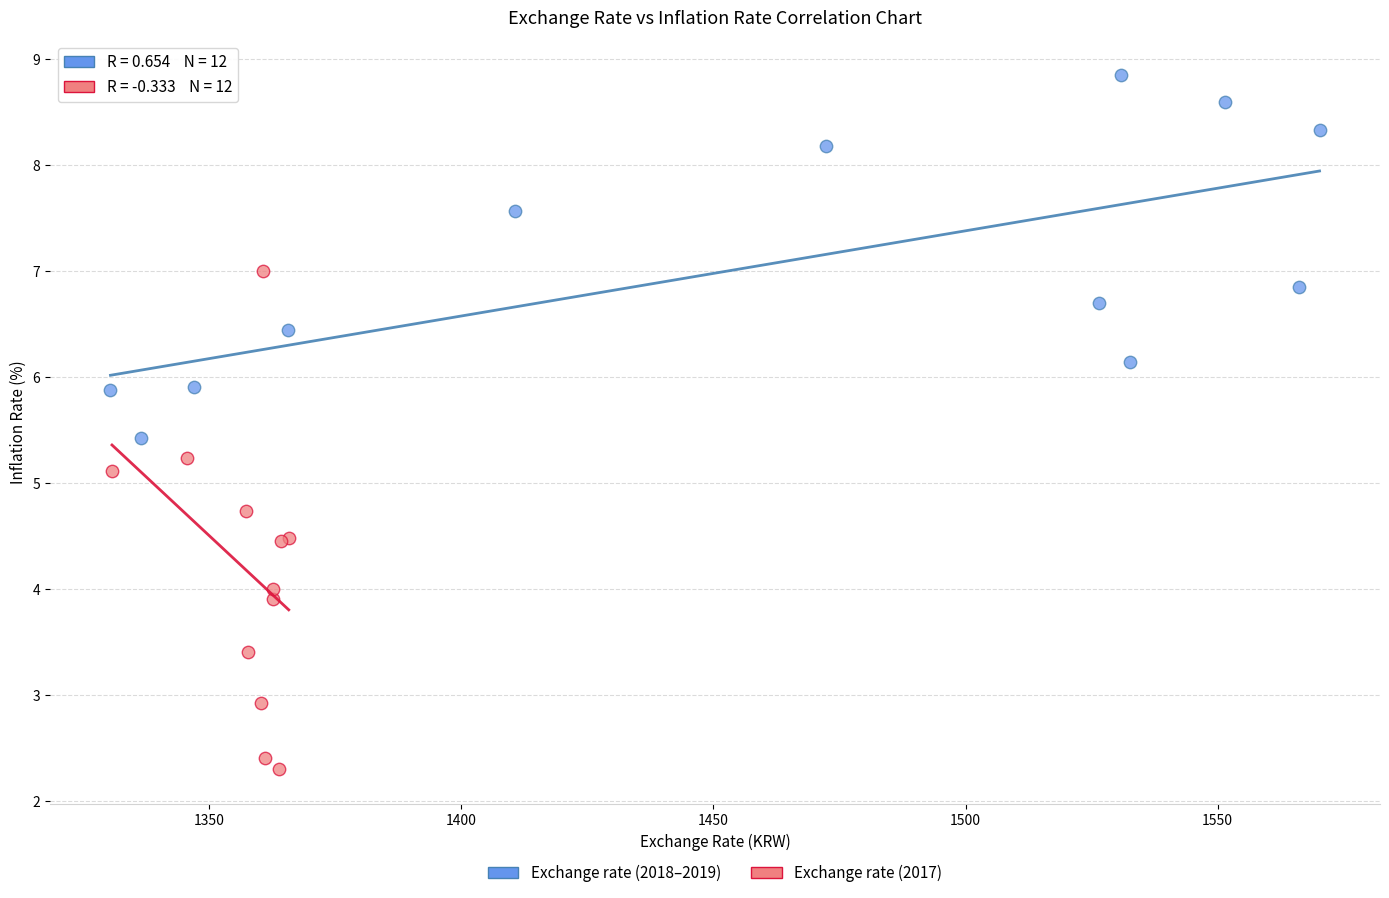

Which series reaches the minimum Y coordinate?

Exchange rate (2017)